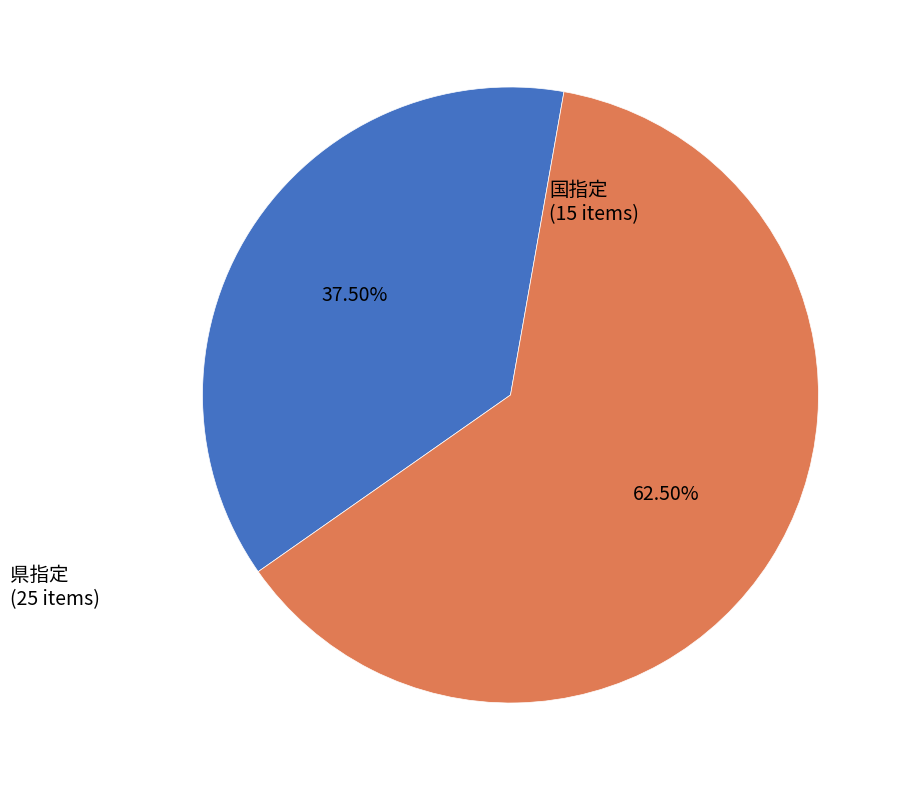

Is there any slice that represents more than half of the pie?

Yes